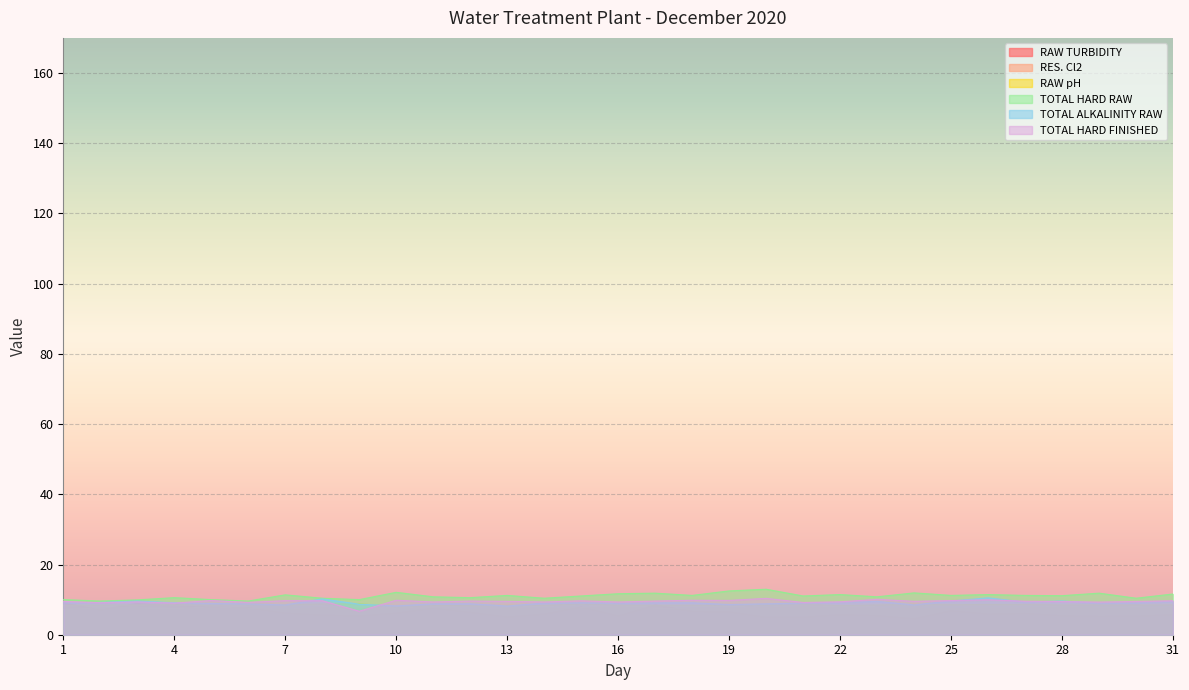

What is the spread (max minus min) of values at 11?

3.2